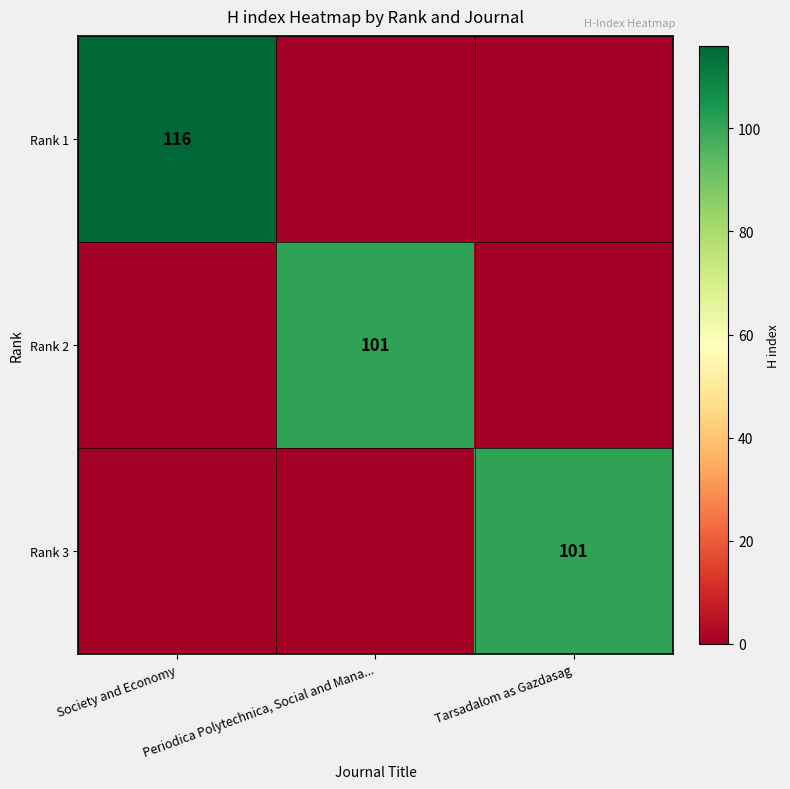

The Rank 2 series shows 146 at Periodica Polytechnica, Social and Mana.... True or false?

False